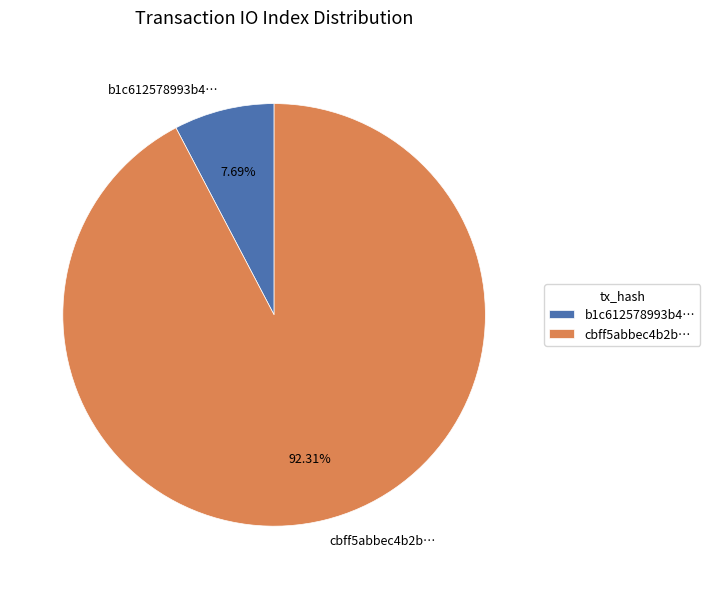

Which has a higher value, cbff5abbec4b2b… or b1c612578993b4…?

cbff5abbec4b2b…